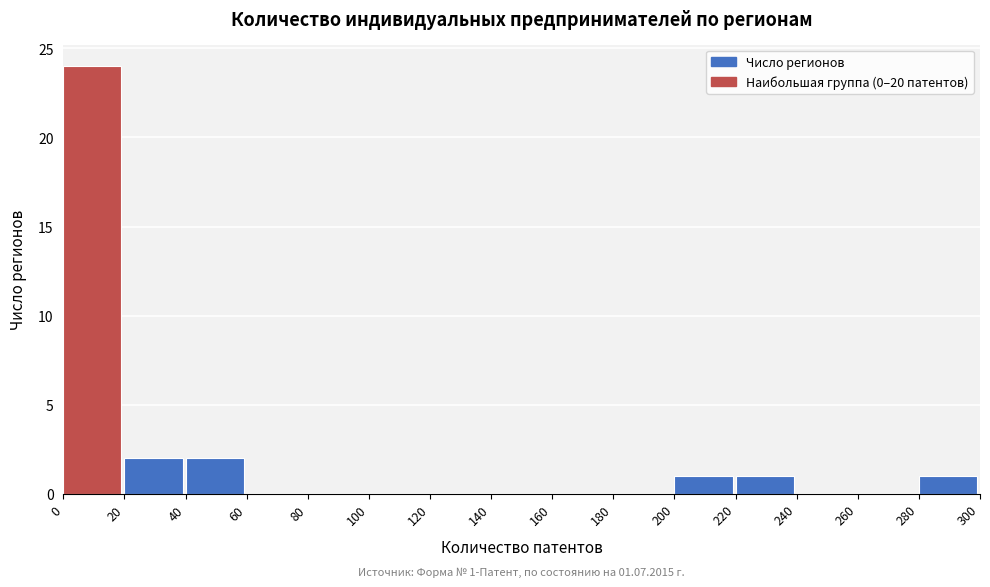

Over which range of the x-axis is the bar tallest?

0 to 20